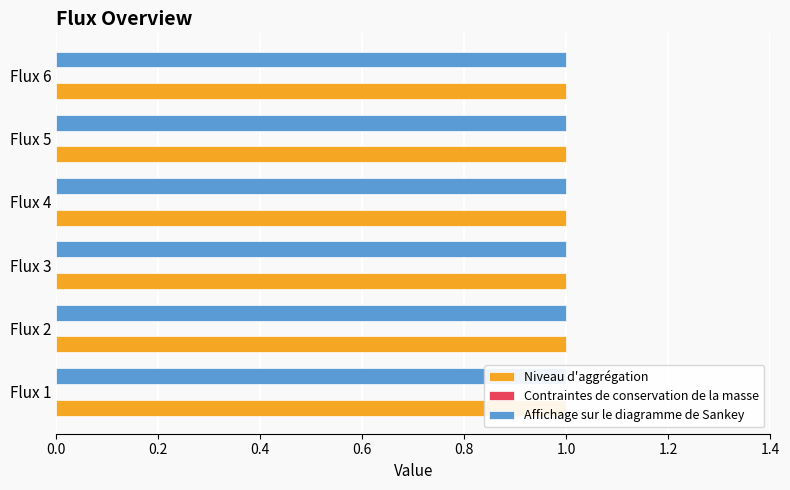

List the series in order of their peak value, highest first.

Niveau d'aggrégation, Affichage sur le diagramme de Sankey, Contraintes de conservation de la masse